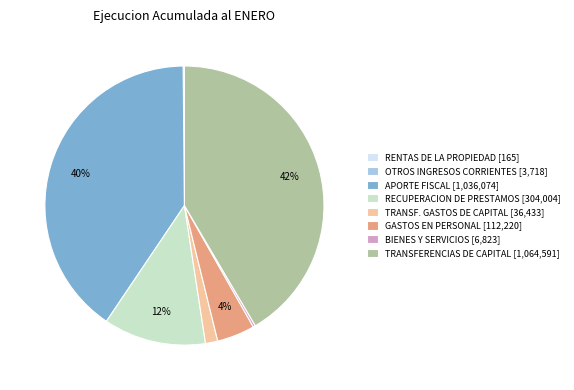

Which category has the biggest portion of the pie?

TRANSFERENCIAS DE CAPITAL [1,064,591]